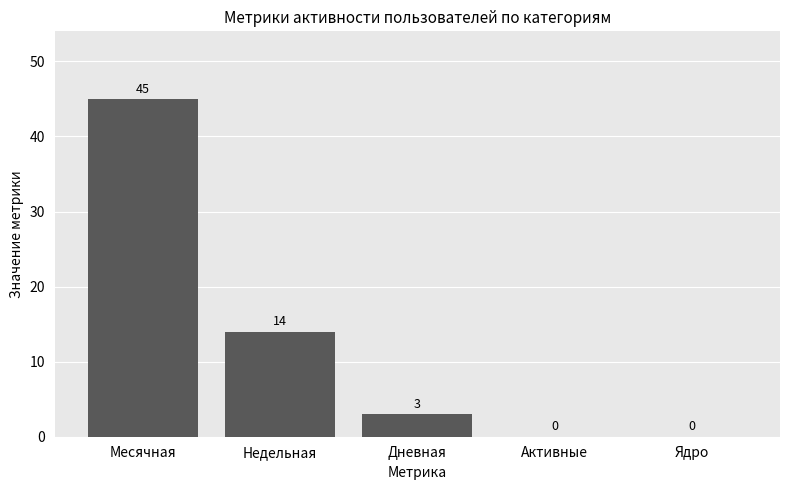

How many distinct data groups are displayed?

1